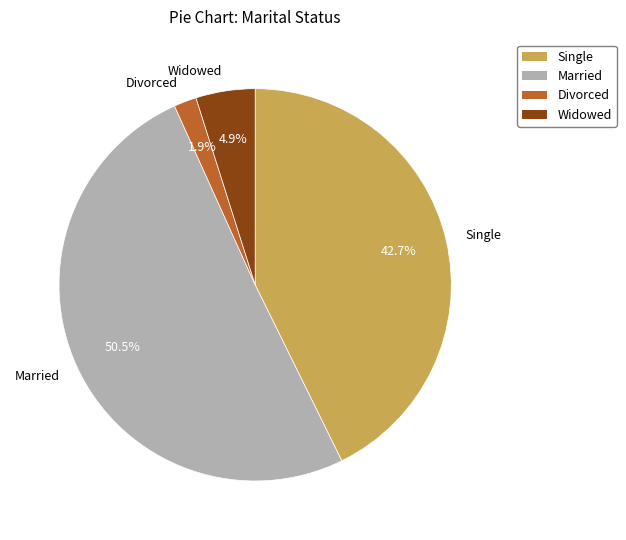

Between Single and Divorced, which is larger?

Single